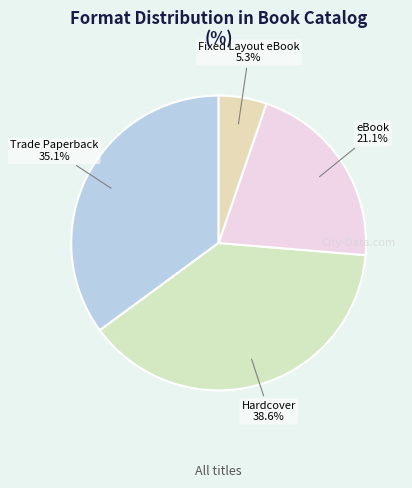

The eBook slice represents 30% of the pie. True or false?

False